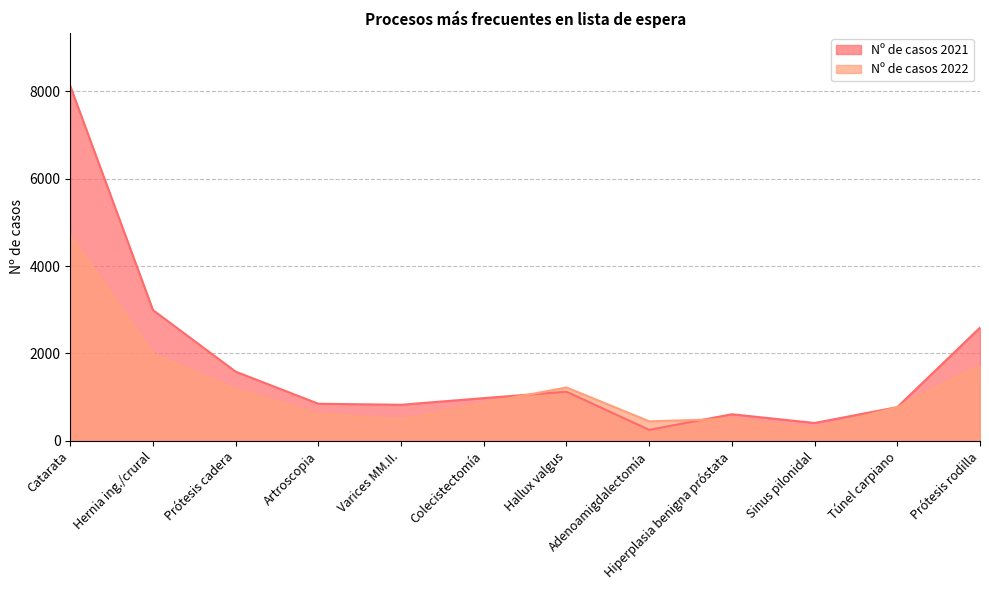

Reading left to right, what are all the values shown in this chart?

Nº de casos 2021: 8118	2992	1584	850	827	979	1126	253	610	410	773	2591
Nº de casos 2022: 4707	1989	1181	625	491	866	1223	449	503	282	771	1720